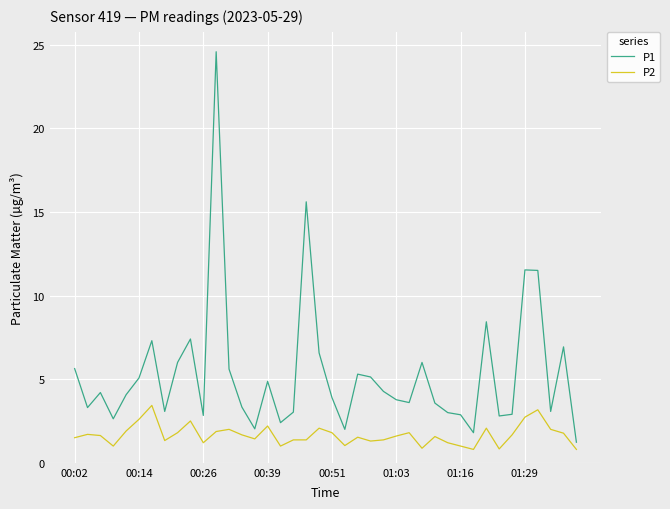

List the series in order of their peak value, highest first.

P1, P2